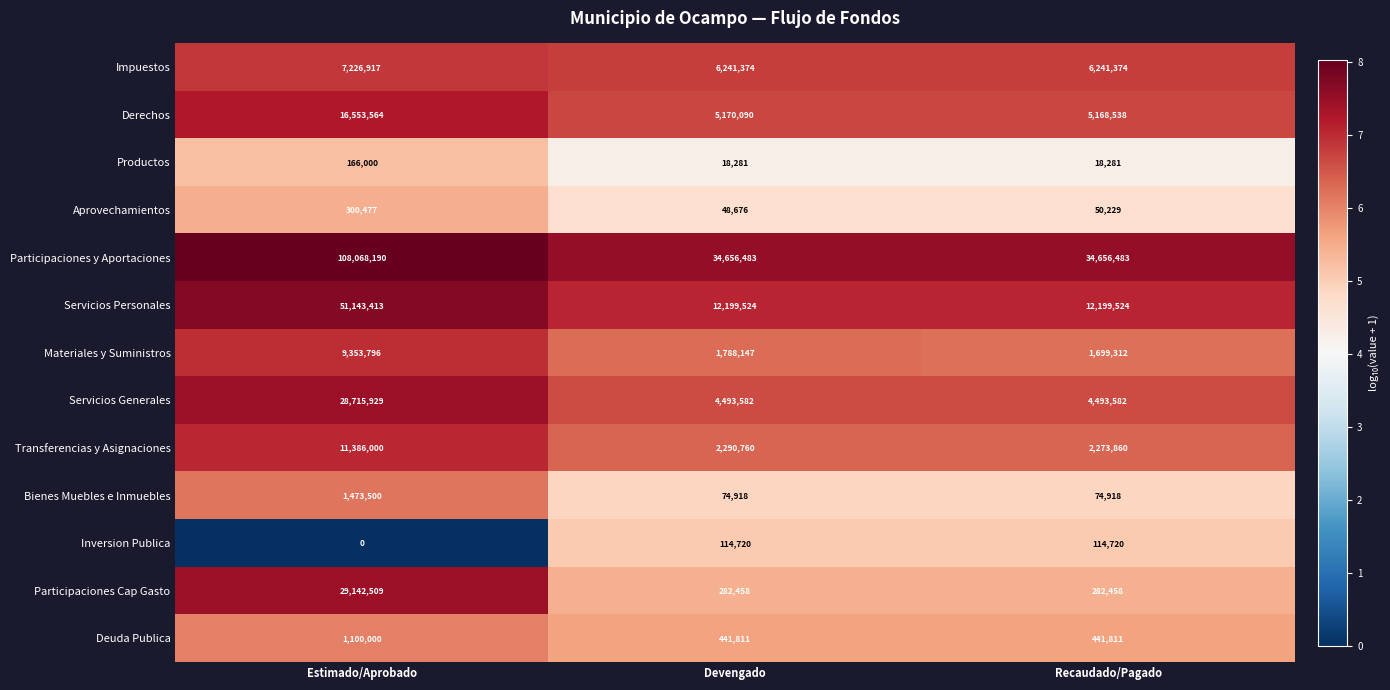

Between Estimado/Aprobado and Devengado, which series saw the biggest shift?

Participaciones y Aportaciones